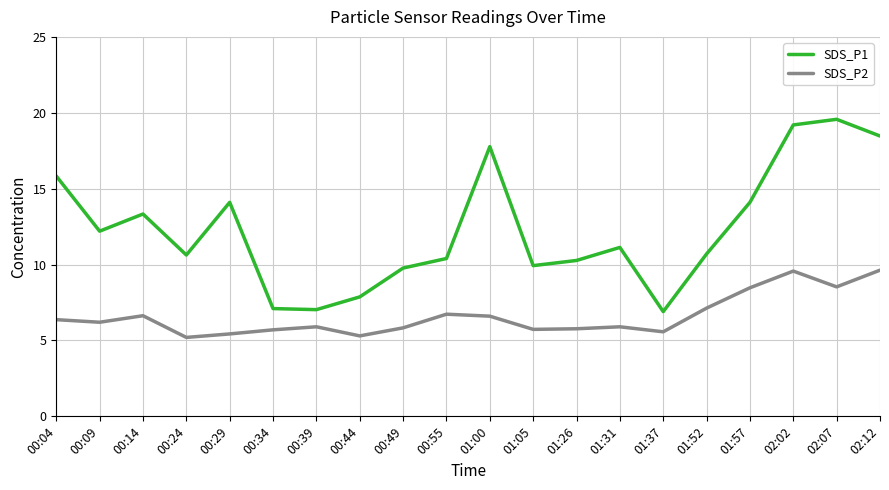

What position from the right is 01:26?

8